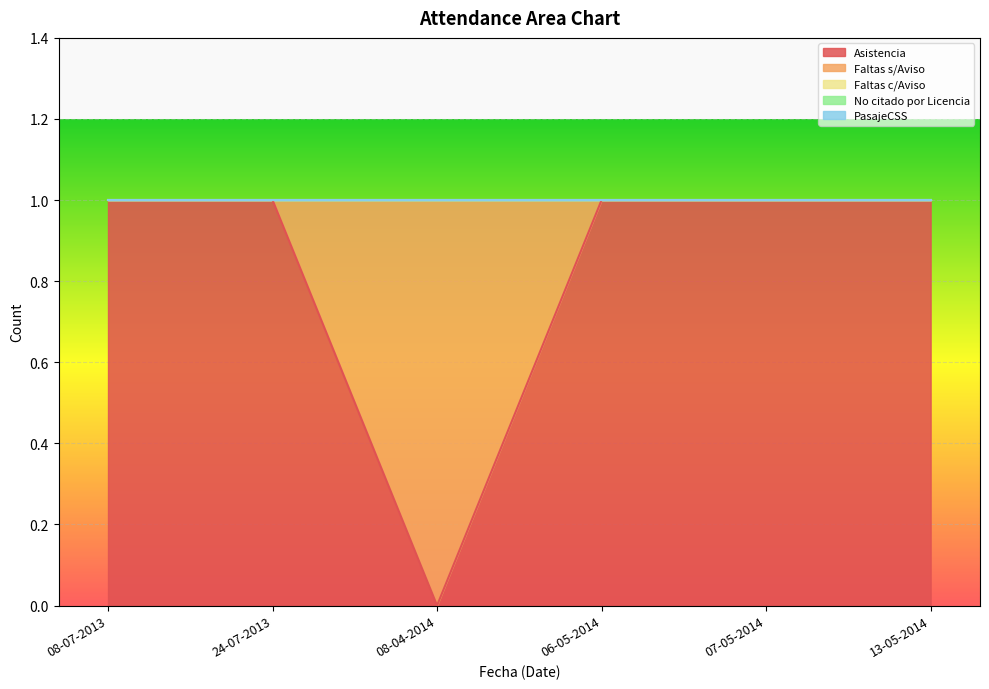

What are all the series names shown in the legend?

Asistencia, Faltas s/Aviso, Faltas c/Aviso, No citado por Licencia, PasajeCSS